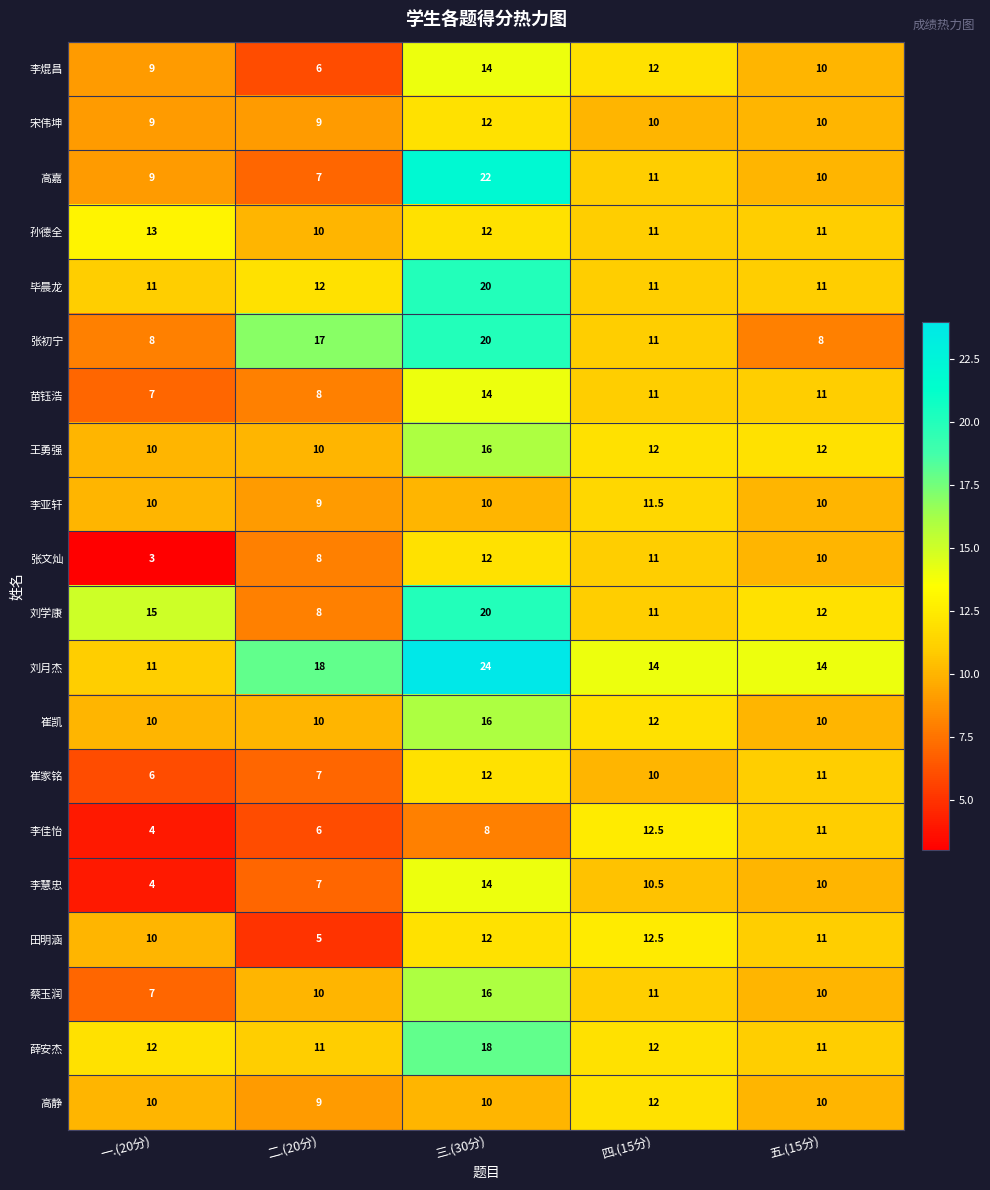

True or false: 宋伟坤 has a value of 2.7 at 四.(15分).

False